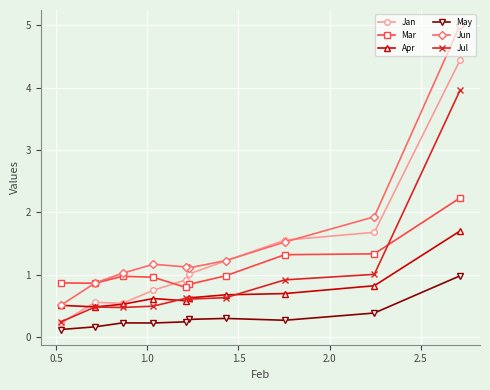

What is the difference between the maximum and minimum values in the Apr series?

1.2